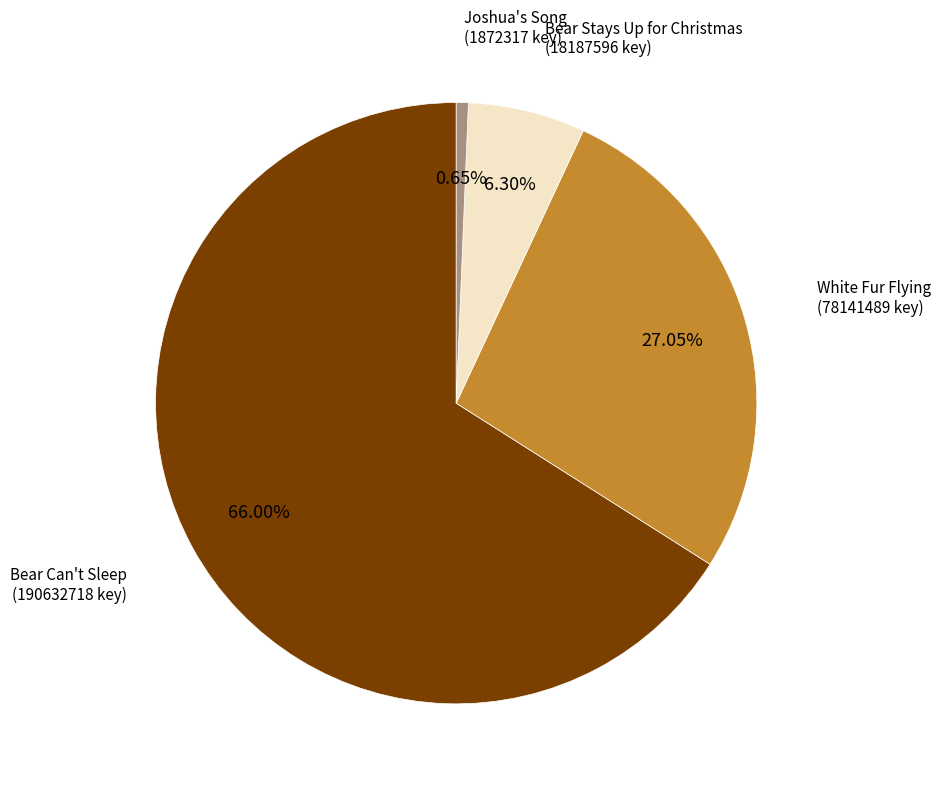

Is there a majority slice in this chart?

Yes